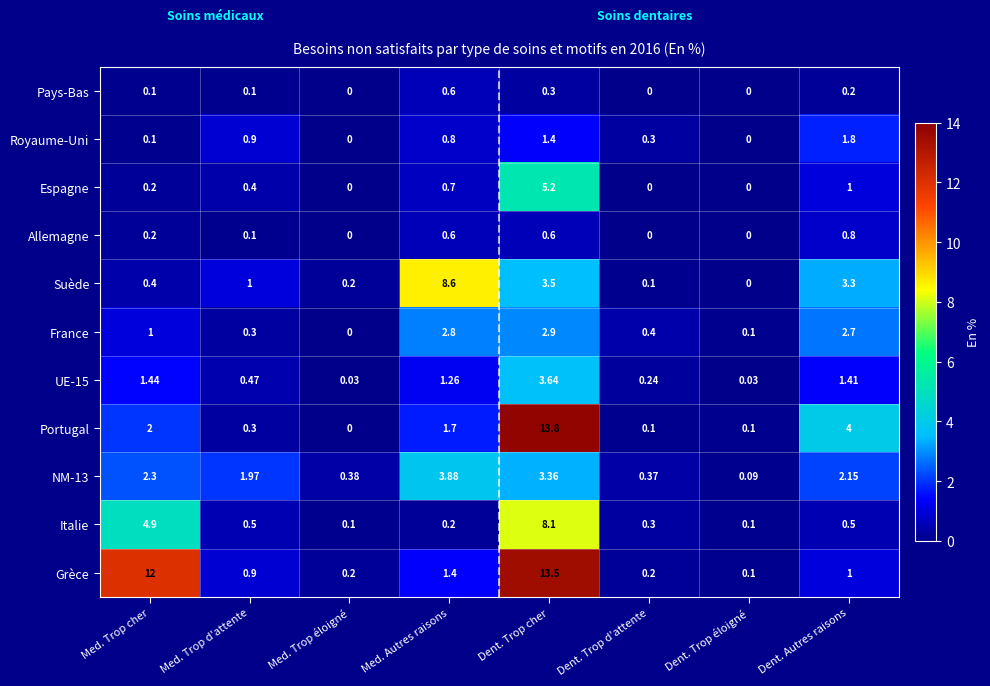

Which series has the widest spread of values?

Portugal